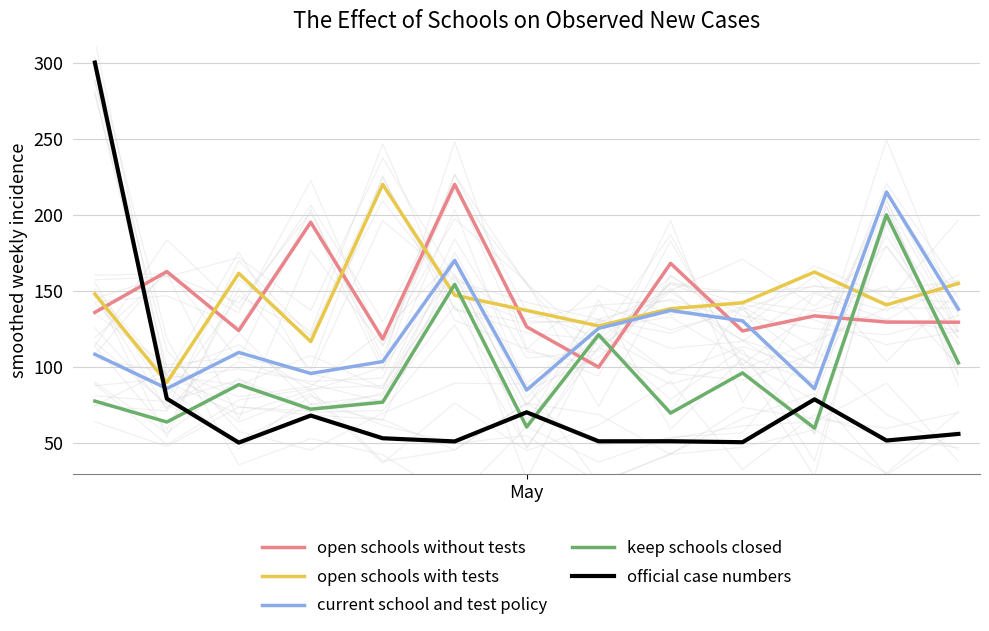

At which label is open schools without tests closest to 160?

1